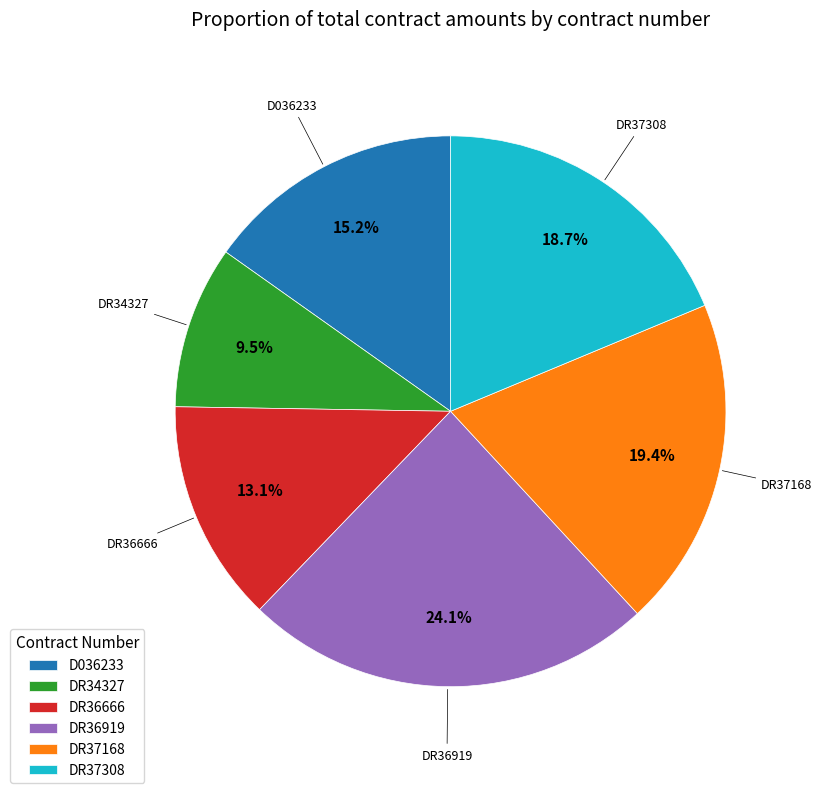

Is there a majority slice in this chart?

No